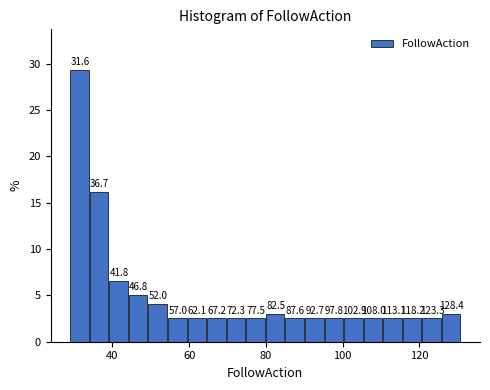

Read against the x-axis, roughly where is the centre of the tallest bar?

32